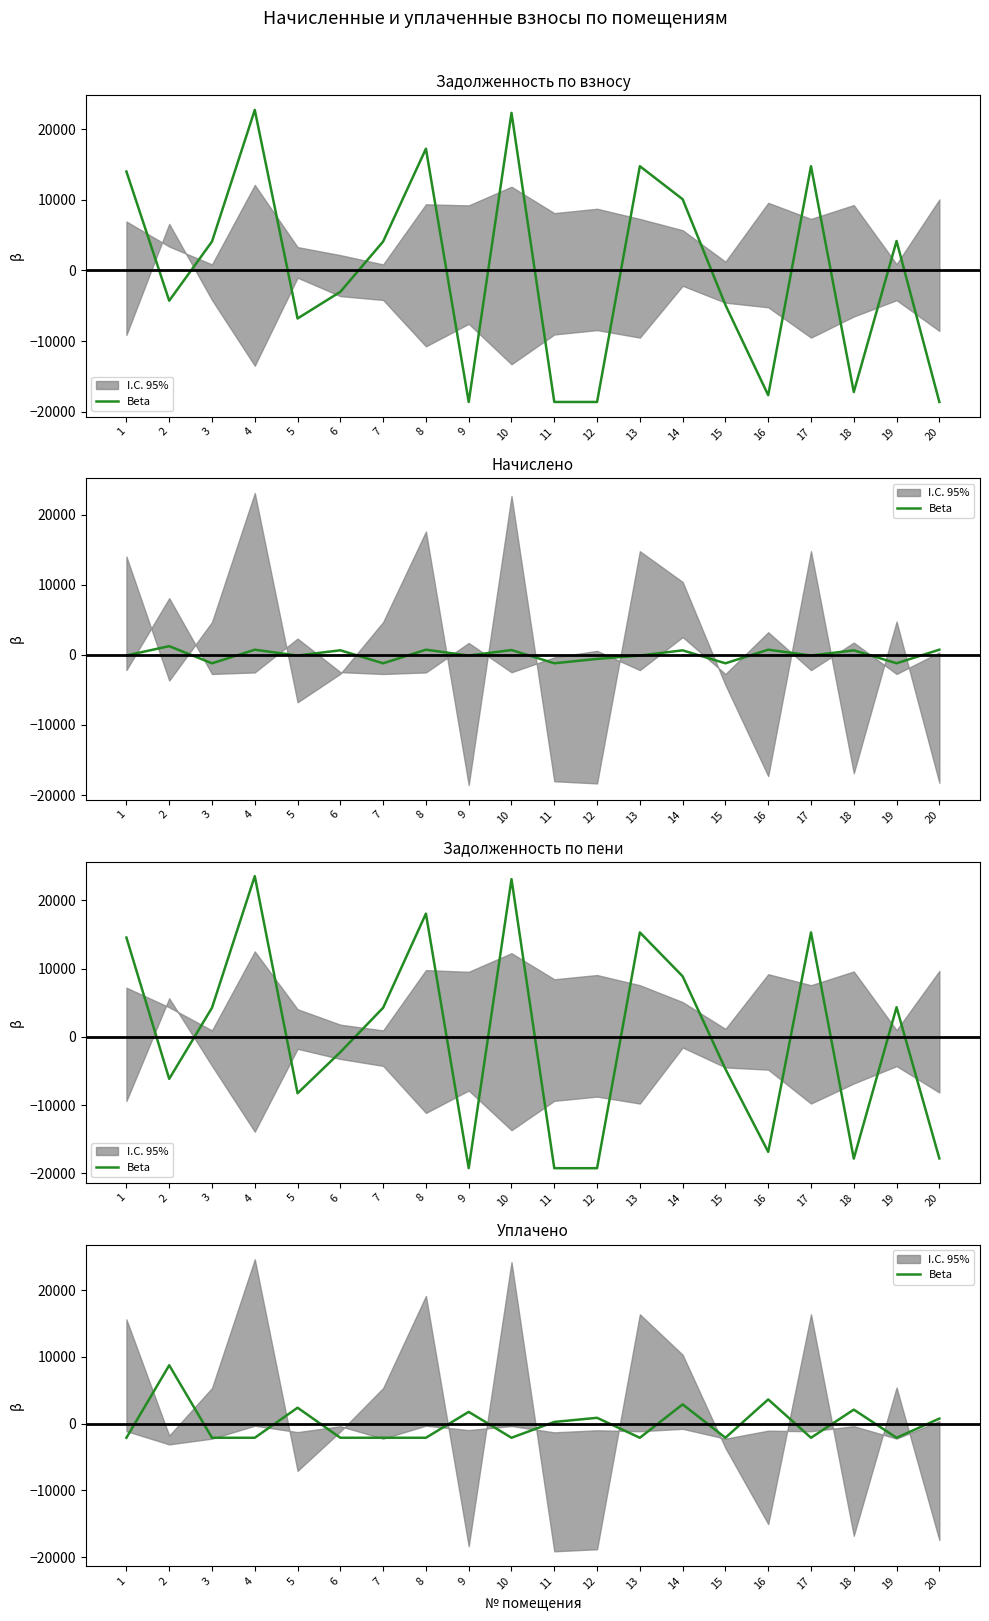

Count the number of categories in the chart.

20